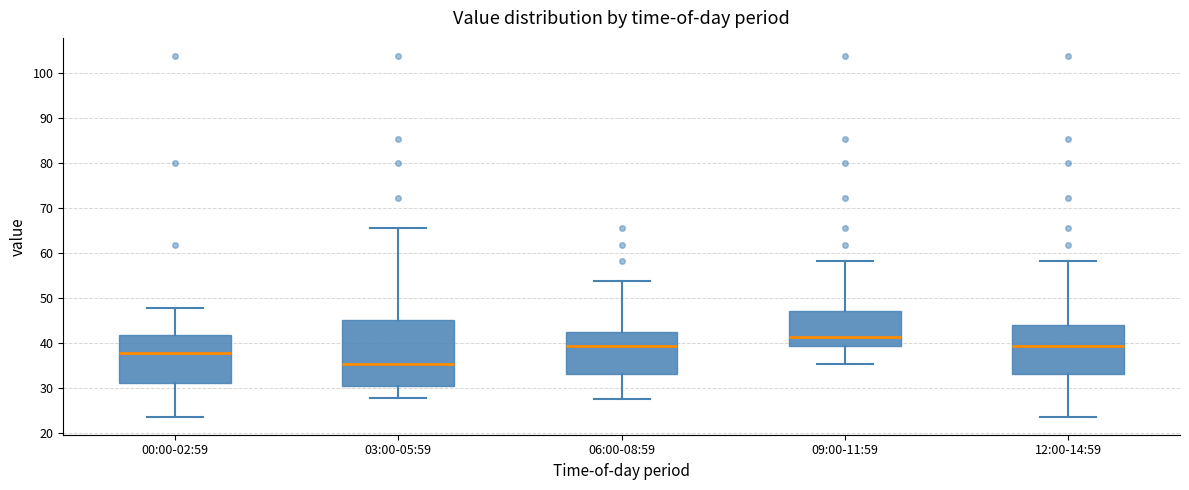

Which box has the highest median line?

09:00-11:59